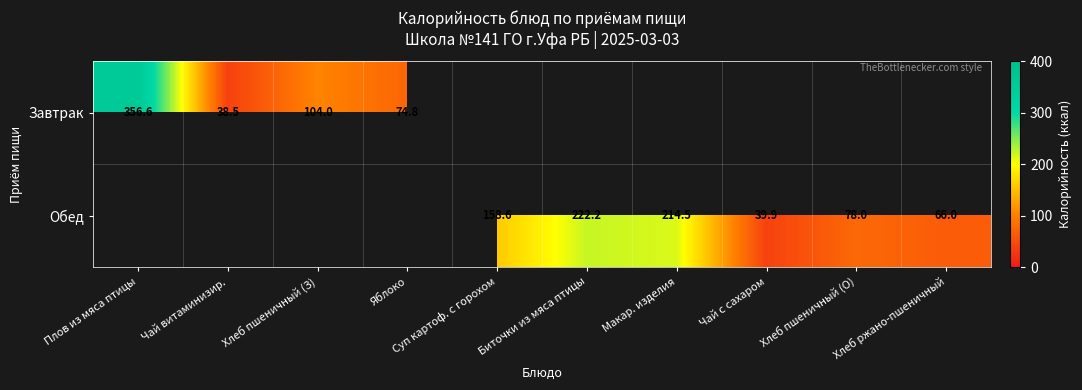

Is the value of Завтрак at Чай витаминизир. greater than the value of Обед at Суп картоф. с горохом?

No